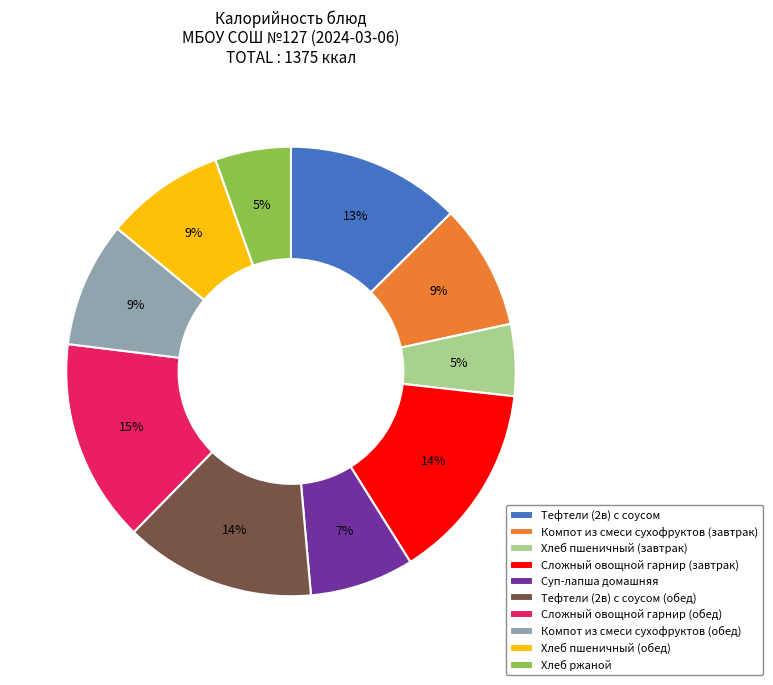

What is the ratio of the value at Тефтели (2в) с соусом to the value at Компот из смеси сухофруктов (завтрак)?

1.4